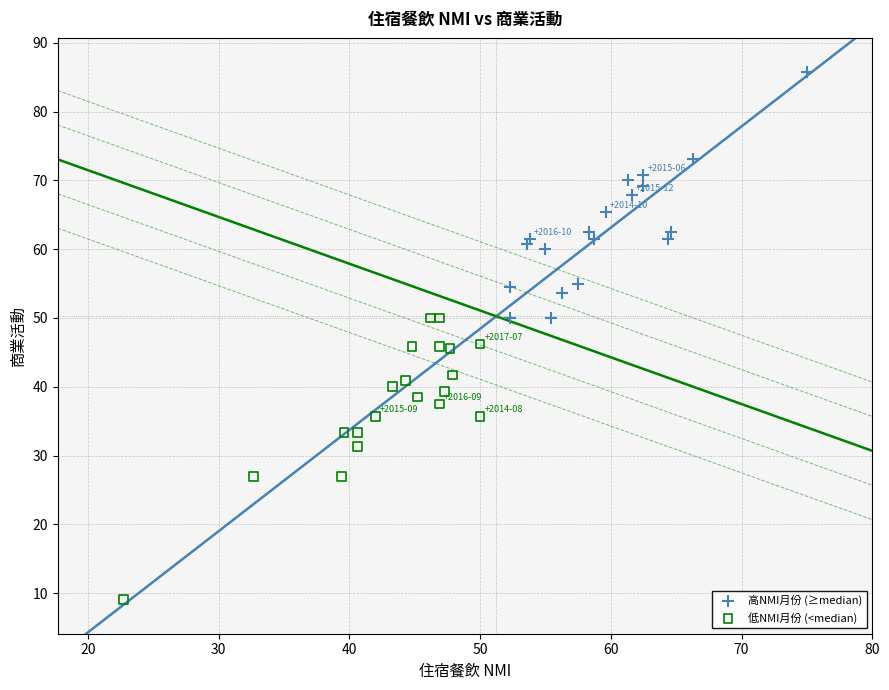

Which series contains the lowest Y value?

低NMI月份 (<median)